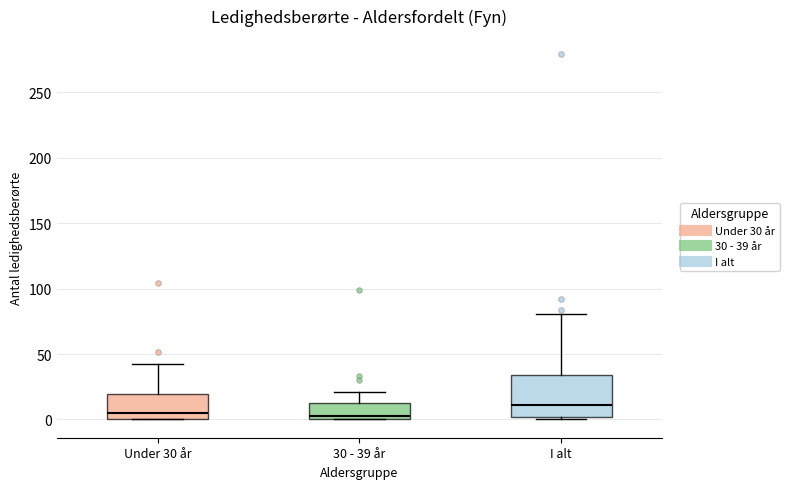

Reading left to right, transcribe this box plot: for each box, give where its median line is, the range the box spans, and where its two whiskers end, as read against the y-axis. The values are not printed on the chart, so give them approximately, as read against the axis.

Under 30 år: median 5, box 0 to 20, whiskers 0 to 40
30 - 39 år: median 5, box 0 to 10, whiskers 0 to 20
I alt: median 10, box 0 to 35, whiskers 0 (just below the box's lower edge) to 80